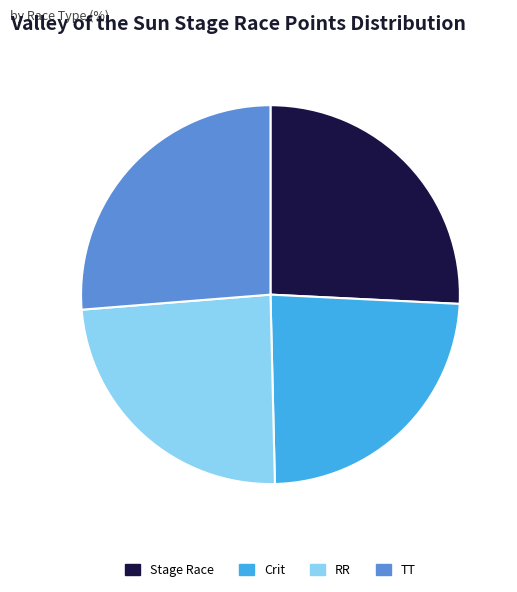

How many slices are in this pie chart?

4